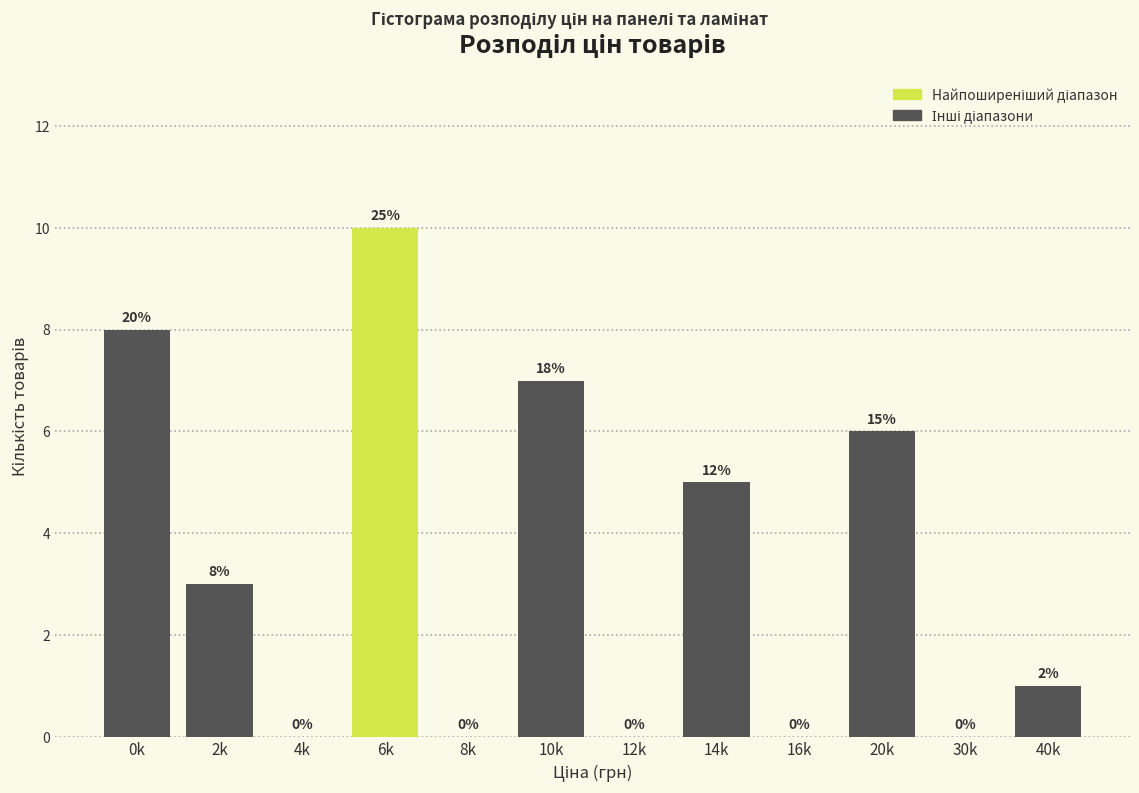

Reading left to right, transcribe all the data shown in this chart.

0k=8	2k=3	4k=0	6k=10	8k=0	10k=7	12k=0	14k=5	16k=0	20k=6	30k=0	40k=1